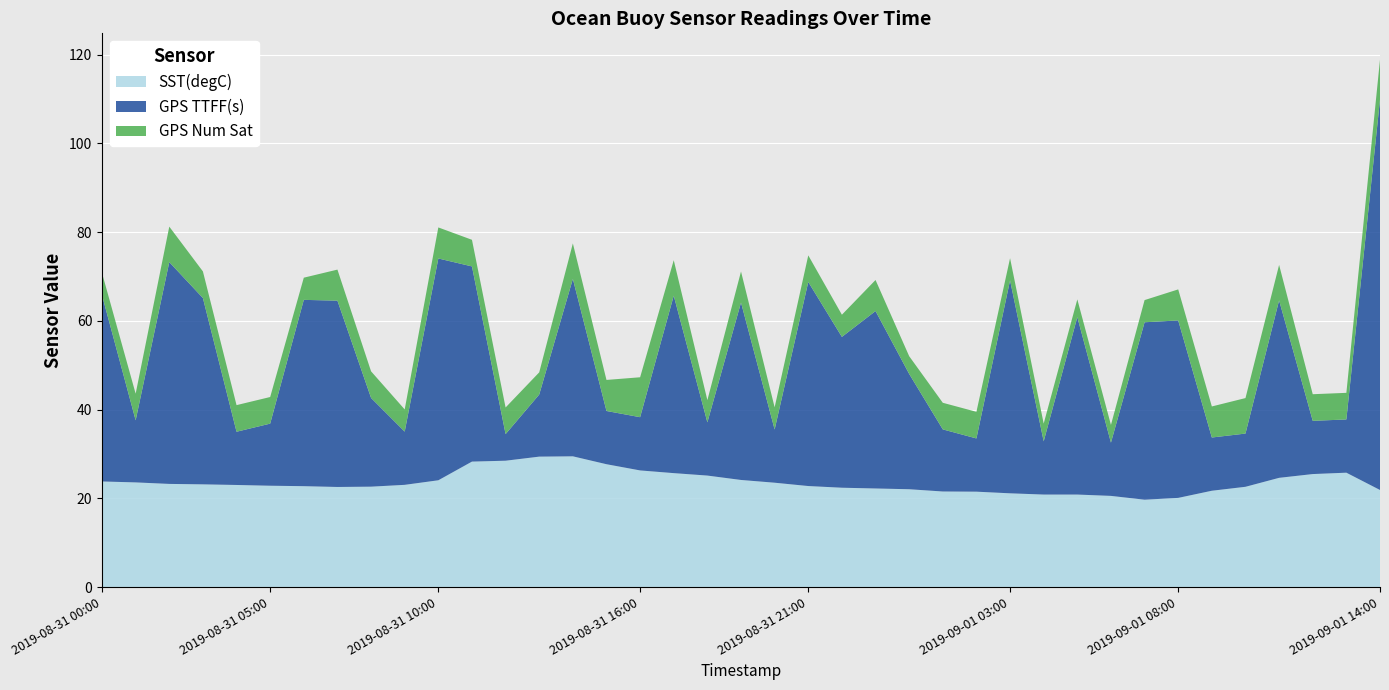

Reading left to right, what are all the values shown in this chart?

SST(degC): 23.8	23.6	23.3	23.2	23.0	22.9	22.8	22.6	22.6	23.1	24.1	28.3	28.5	29.4	29.5	27.7	26.3	25.7	25.1	24.1	23.5	22.8	22.4	22.2	22.1	21.6	21.5	21.1	20.9	20.9	20.6	19.7	20.1	21.7	22.6	24.6	25.5	25.8	21.9
GPS TTFF(s): 42.0	14.0	50.0	42.0	12.0	14.0	42.0	42.0	20.0	12.0	50.0	44.0	6.0	14.0	40.0	12.0	12.0	40.0	12.0	40.0	12.0	46.0	34.0	40.0	26.0	14.0	12.0	48.0	12.0	40.0	12.0	40.0	40.0	12.0	12.0	40.0	12.0	12.0	88.0
GPS Num Sat: 5.0	6.0	8.0	6.0	6.0	6.0	5.0	7.0	6.0	5.0	7.0	6.0	6.0	5.0	8.0	7.0	9.0	8.0	5.0	7.0	5.0	6.0	5.0	7.0	4.0	6.0	6.0	5.0	4.0	4.0	4.0	5.0	7.0	7.0	8.0	8.0	6.0	6.0	9.0